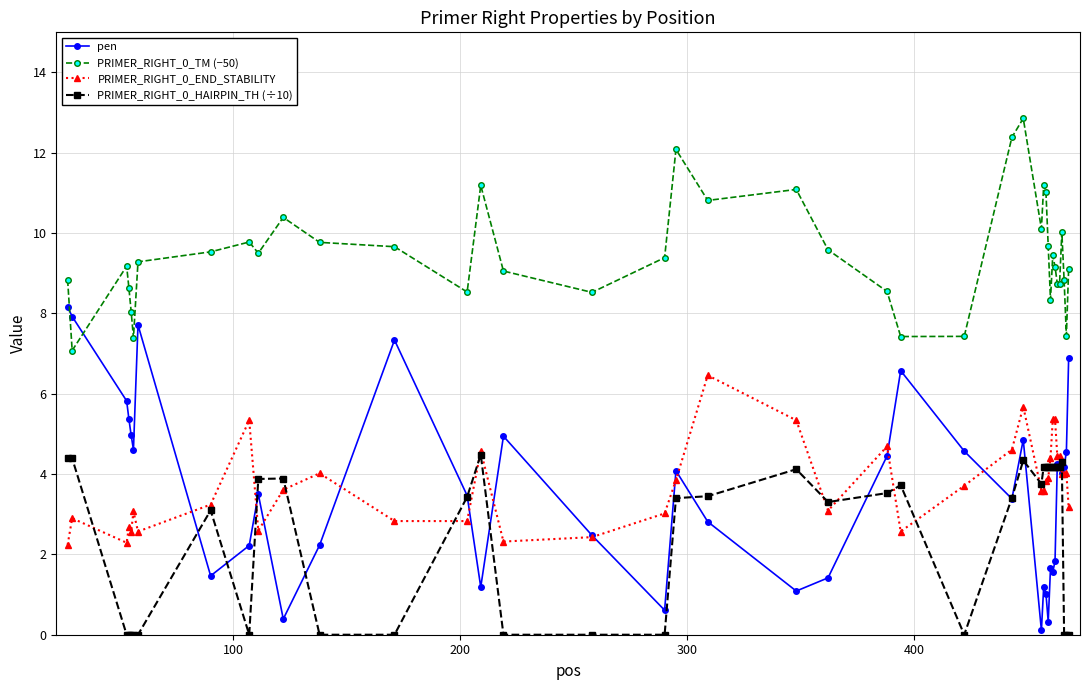

How many data points does each series have?

40